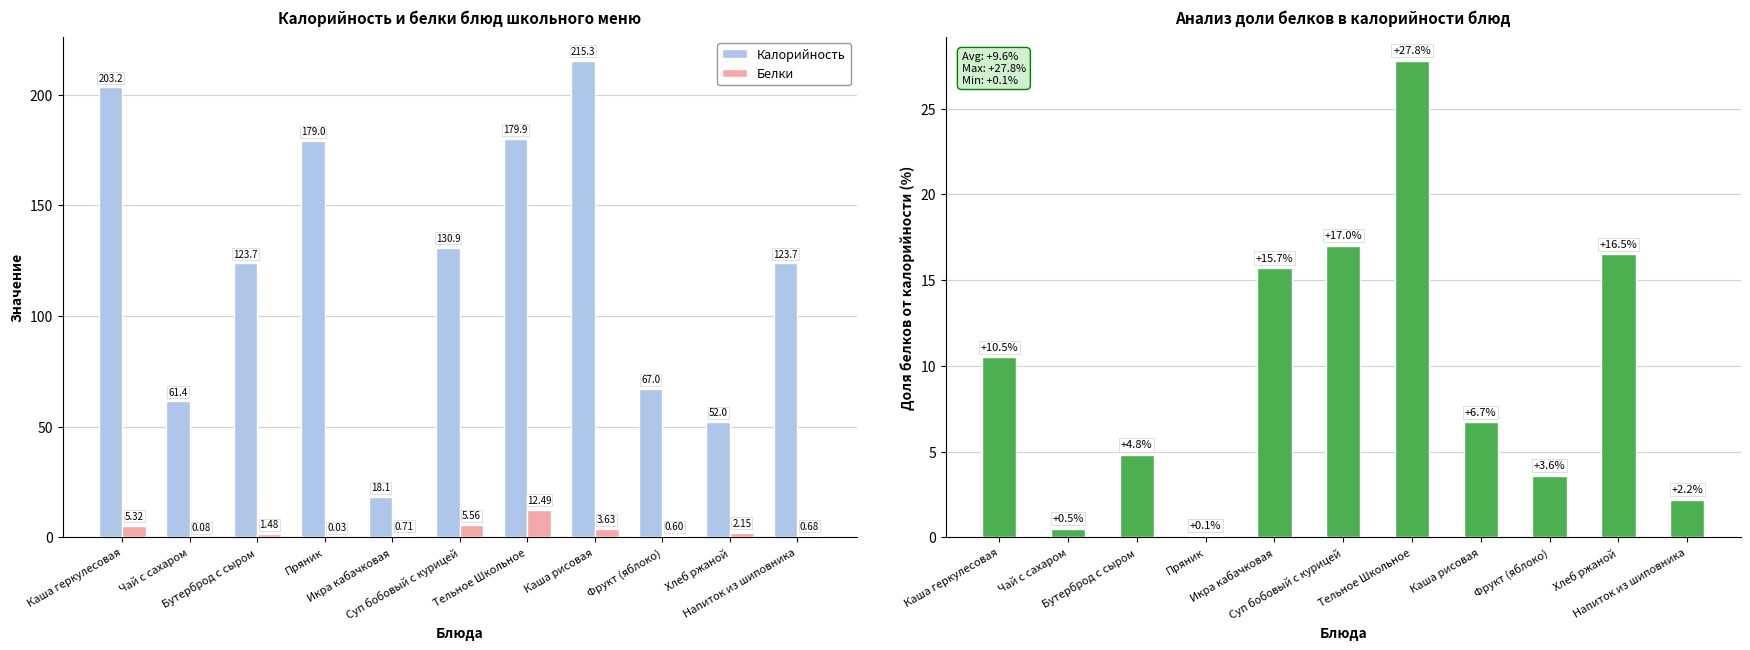

What is the label of the 5th bar from the left?

Икра кабачковая